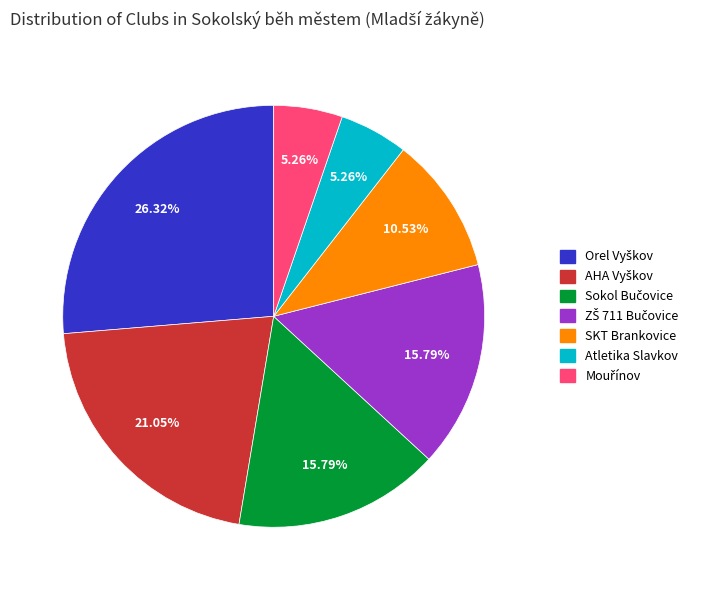

To the nearest percent, what is the average slice percentage?

14%